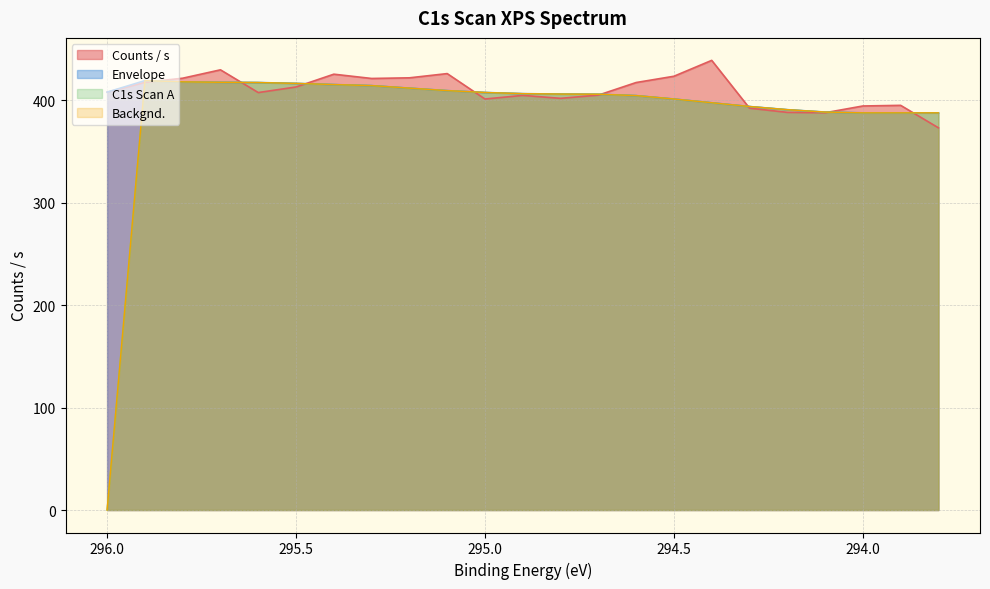

Reading left to right, what are all the values shown in this chart?

Counts / s: 296.0=407.9	295.9=417.5	295.8=421.5	295.7=429.7	295.6=407.5	295.5=412.9	295.4=425.4	295.3=421.2	295.2=421.8	295.1=426.0	295.0=401.2	294.9=404.7	294.8=401.8	294.7=405.0	294.6=417.3	294.5=423.4	294.4=438.9	294.3=392.2	294.2=388.1	294.1=387.8	294.0=394.4	293.9=395.0	293.8=373.0
Envelope: 296.0=407.9	295.9=419.1	295.8=417.9	295.7=417.5	295.6=417.2	295.5=416.4	295.4=415.3	295.3=414.2	295.2=411.8	295.1=409.4	295.0=407.5	294.9=406.4	294.8=406.0	294.7=405.8	294.6=404.5	294.5=401.2	294.4=397.5	294.3=393.8	294.2=390.8	294.1=388.4	294.0=387.7	293.9=387.7	293.8=387.6
C1s Scan A: 296.0=0.0	295.9=419.1	295.8=417.9	295.7=417.5	295.6=417.2	295.5=416.4	295.4=415.3	295.3=414.2	295.2=411.8	295.1=409.4	295.0=407.5	294.9=406.4	294.8=406.0	294.7=405.8	294.6=404.5	294.5=401.2	294.4=397.5	294.3=393.8	294.2=390.8	294.1=388.4	294.0=387.7	293.9=387.7	293.8=387.6
Backgnd.: 296.0=0.0	295.9=419.1	295.8=417.9	295.7=417.5	295.6=417.2	295.5=416.4	295.4=415.3	295.3=414.2	295.2=411.8	295.1=409.4	295.0=407.5	294.9=406.4	294.8=406.0	294.7=405.8	294.6=404.5	294.5=401.2	294.4=397.5	294.3=393.8	294.2=390.8	294.1=388.4	294.0=387.7	293.9=387.7	293.8=387.6